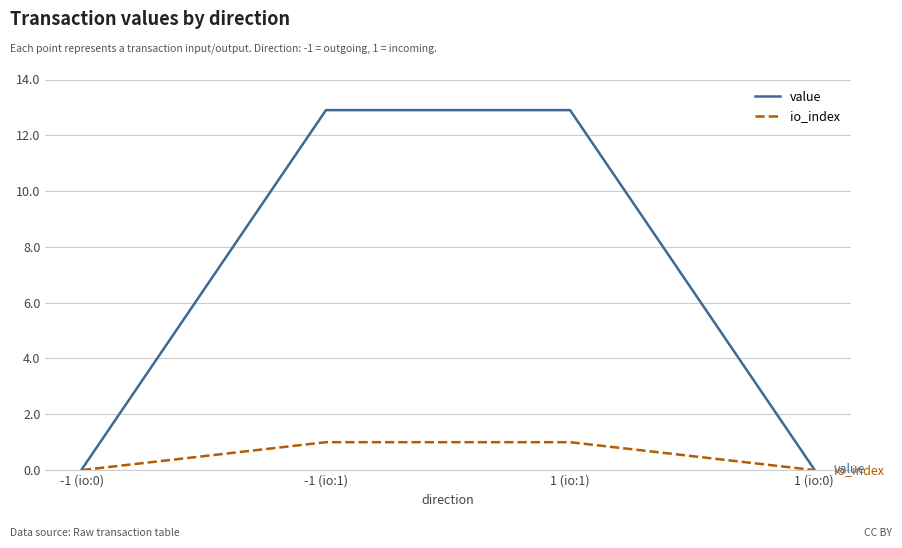

What is the difference between the highest and lowest values at -1 (io:1)?

11.9